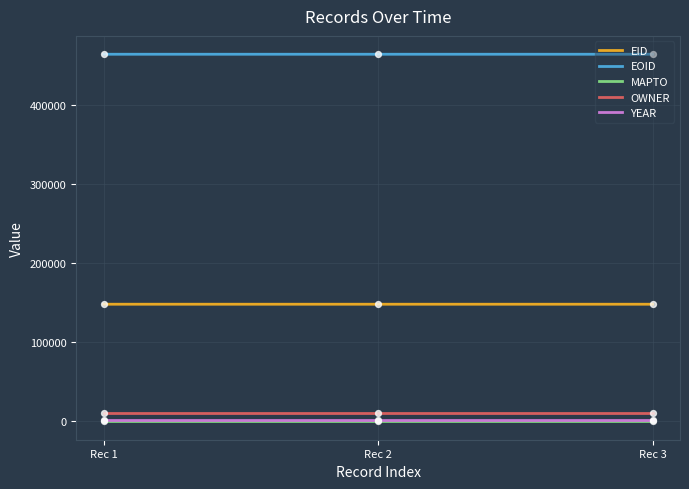

At how many categories does at least one series exceed 301305?

3